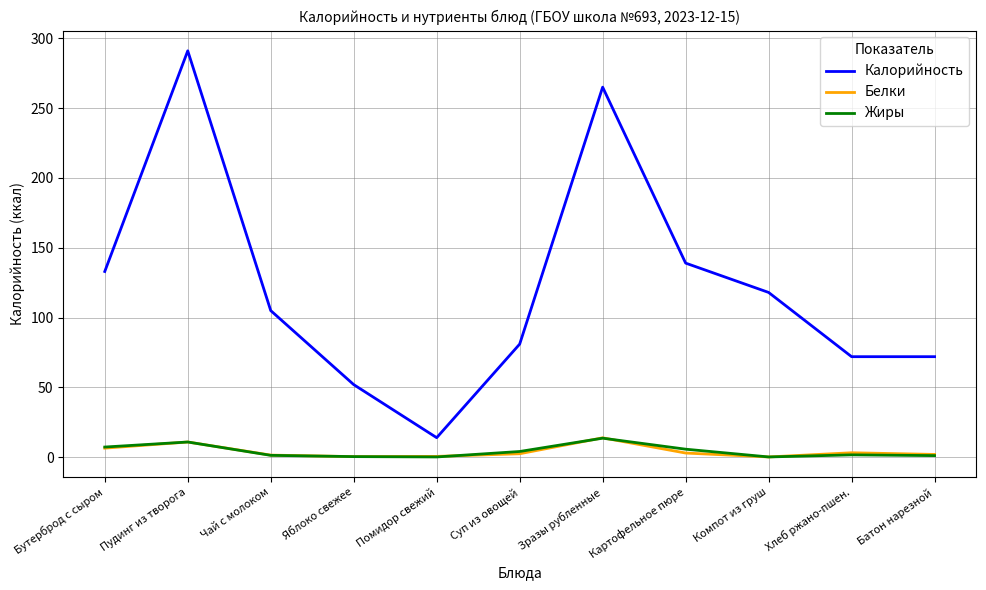

The Белки series shows 6.5 at Бутерброд с сыром. True or false?

True